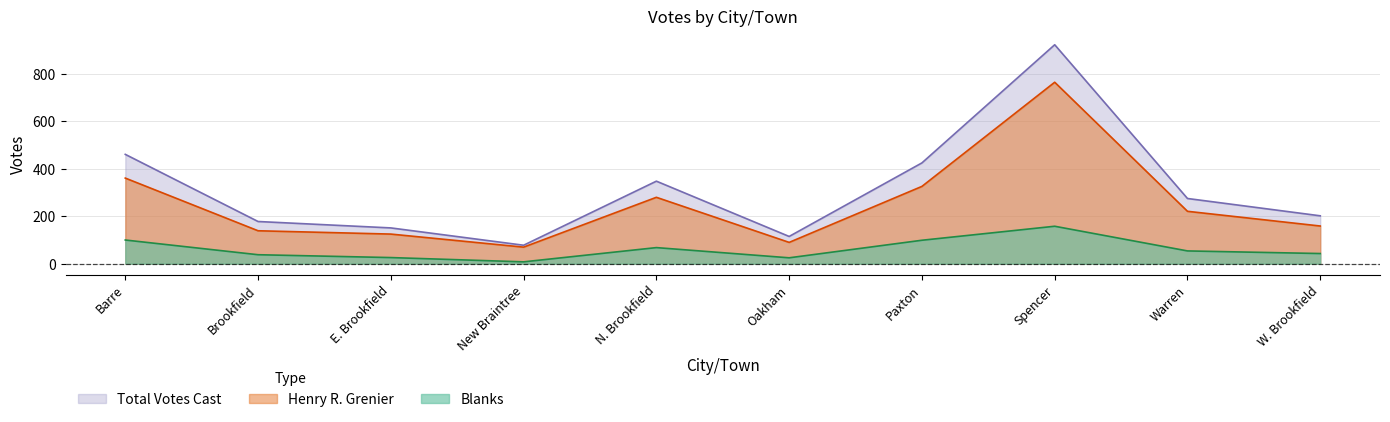

Rank the series by their average value, from lowest to highest.

Blanks, Henry R. Grenier, Total Votes Cast